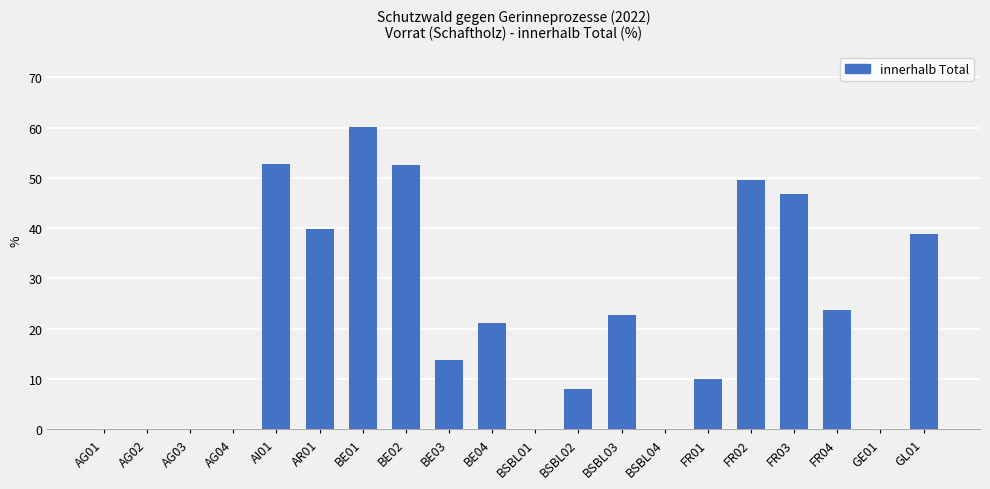

Count the number of data series in this chart.

1